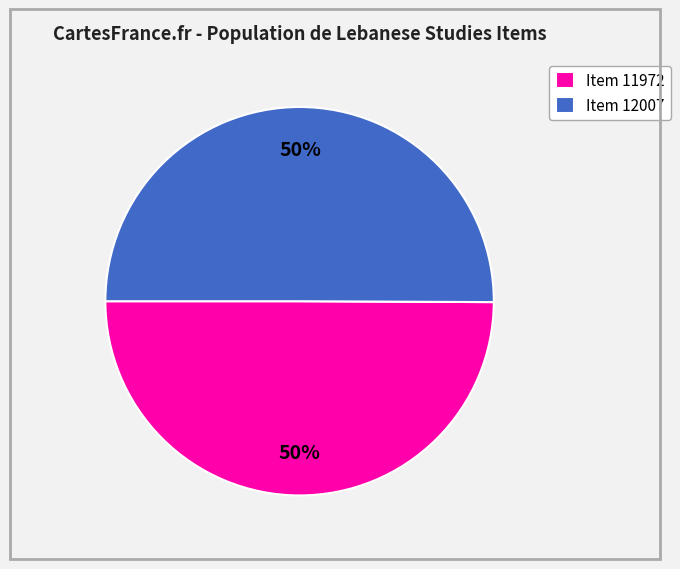

What is the ratio of the value at Item 11972 to the value at Item 12007?

1.0